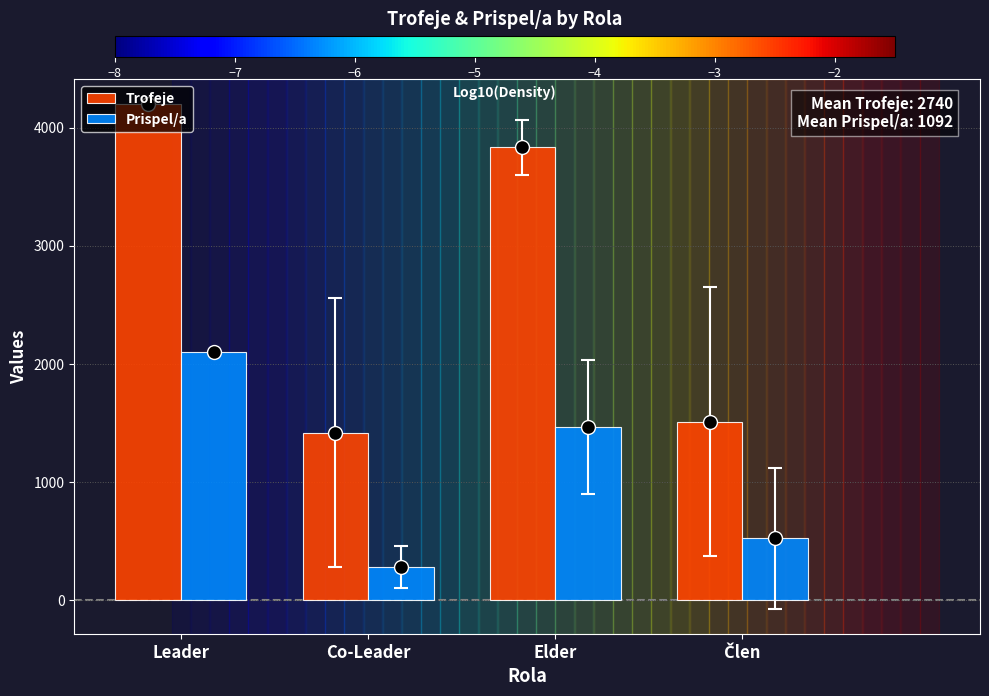

How many bars are there in each group?

2